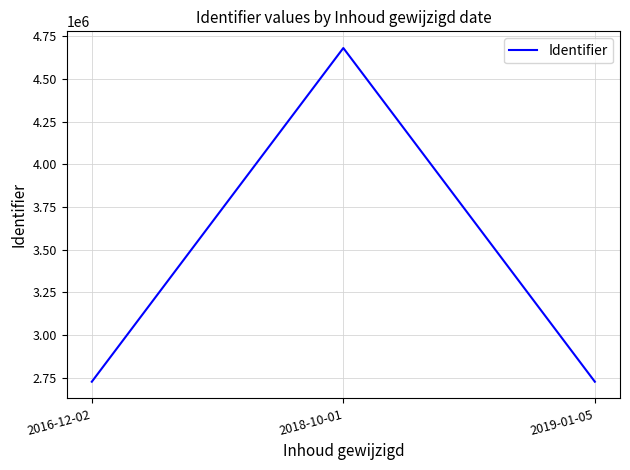

What is the greatest value displayed?

4681769